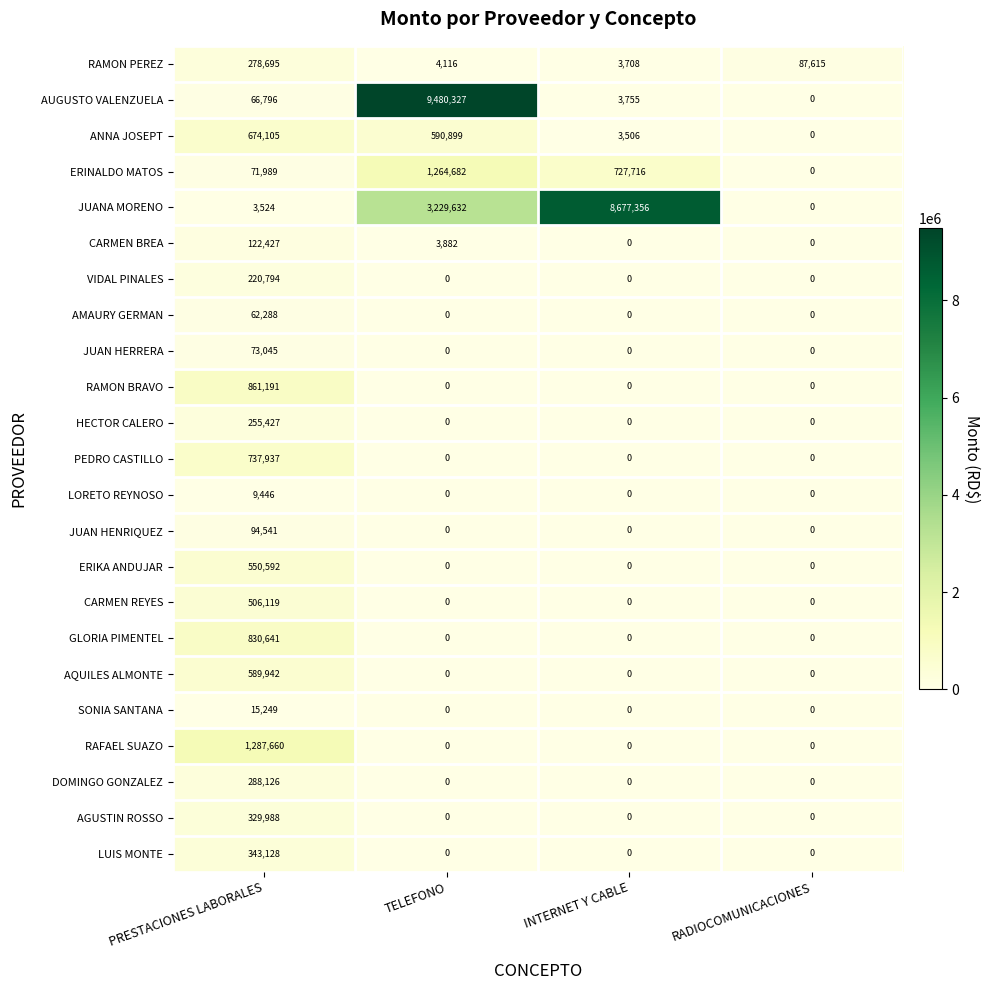

The RAMON BRAVO series shows -567965 at RADIOCOMUNICACIONES. True or false?

False